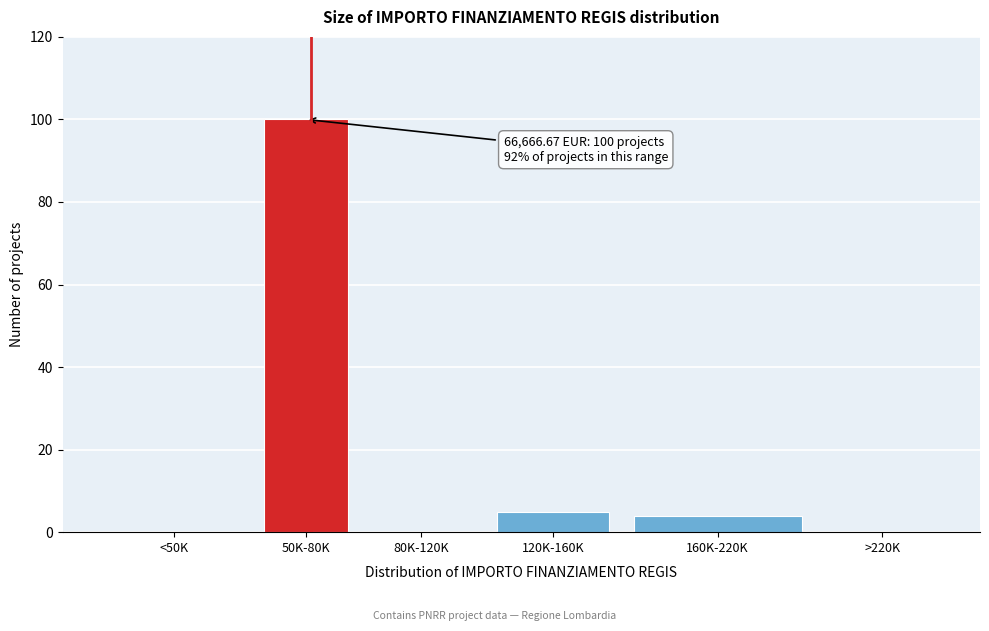

Reading left to right, list all the values displayed in this chart.

<50K=0	50K-80K=100	80K-120K=0	120K-160K=5	160K-220K=4	>220K=0